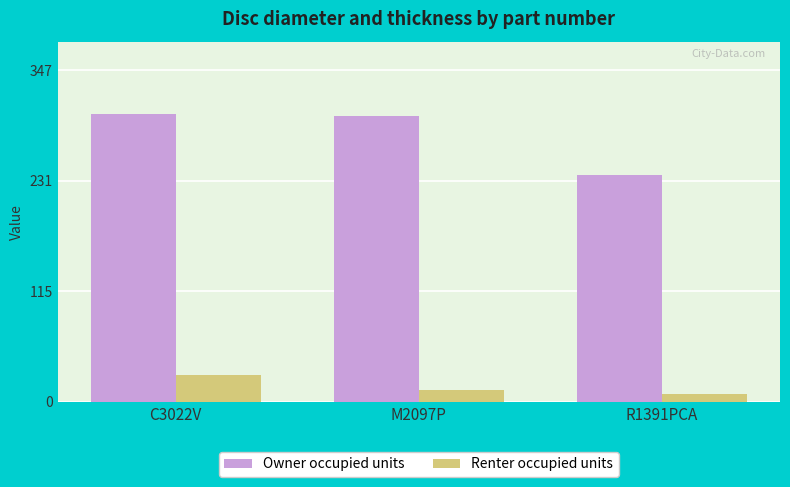

Reading left to right, extract all data points from this chart.

Owner occupied units: C3022V=302	M2097P=300	R1391PCA=238
Renter occupied units: C3022V=28	M2097P=12	R1391PCA=8